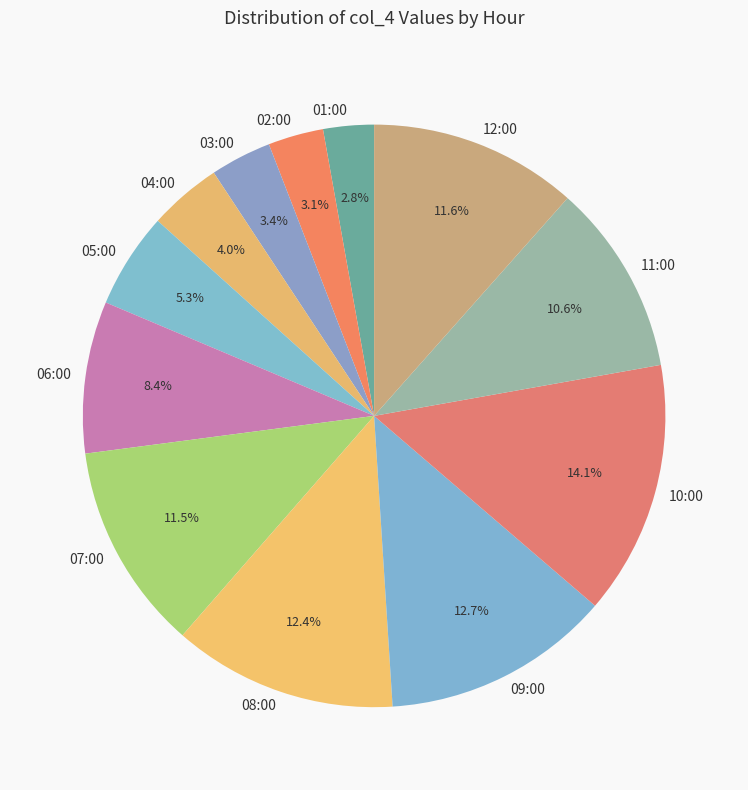

Is there a majority slice in this chart?

No